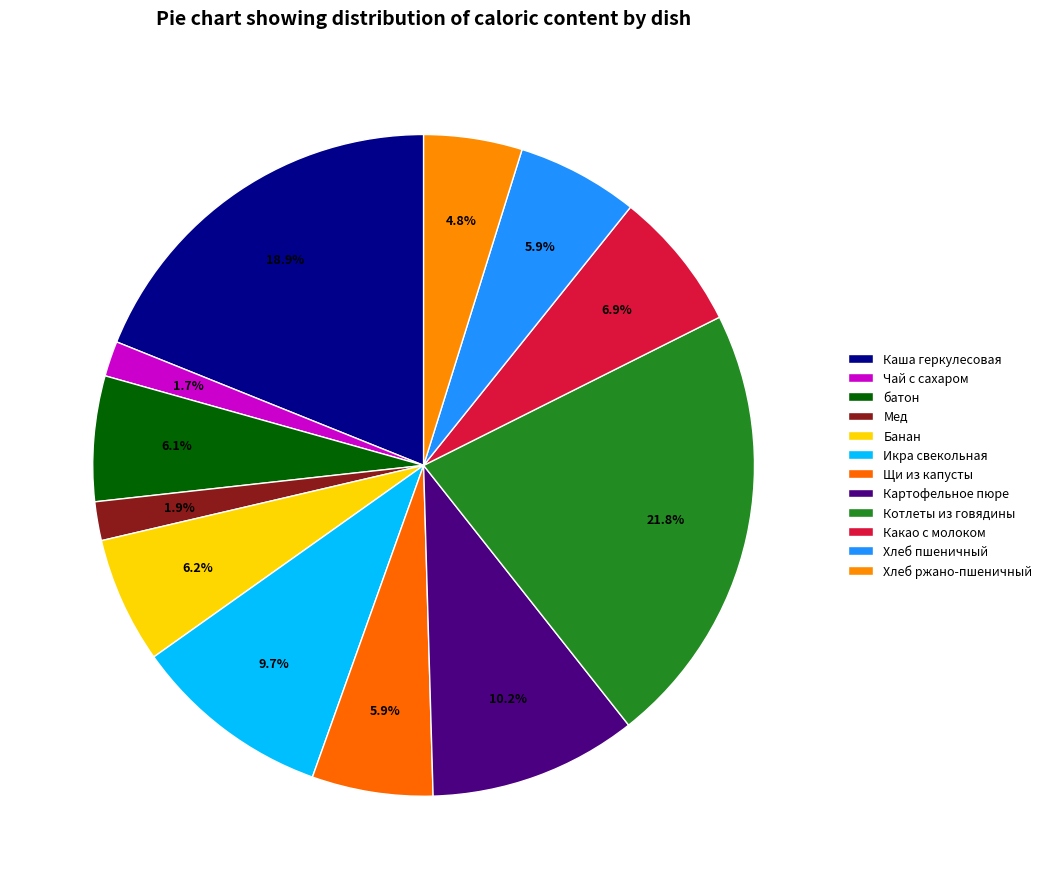

How many segments does this pie chart have?

12